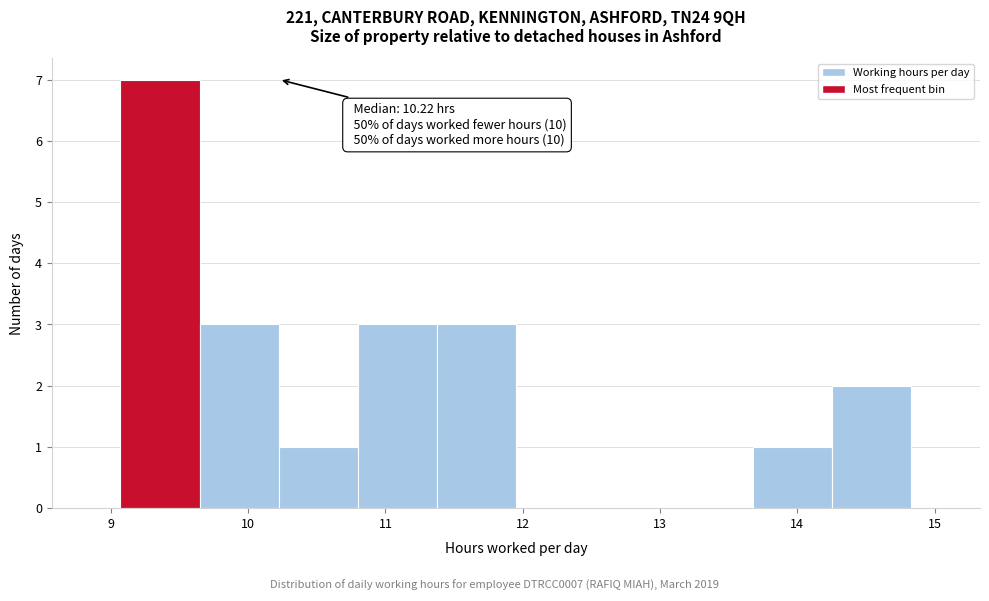

Over which range of the x-axis is the bar tallest?

9.1 to 9.6